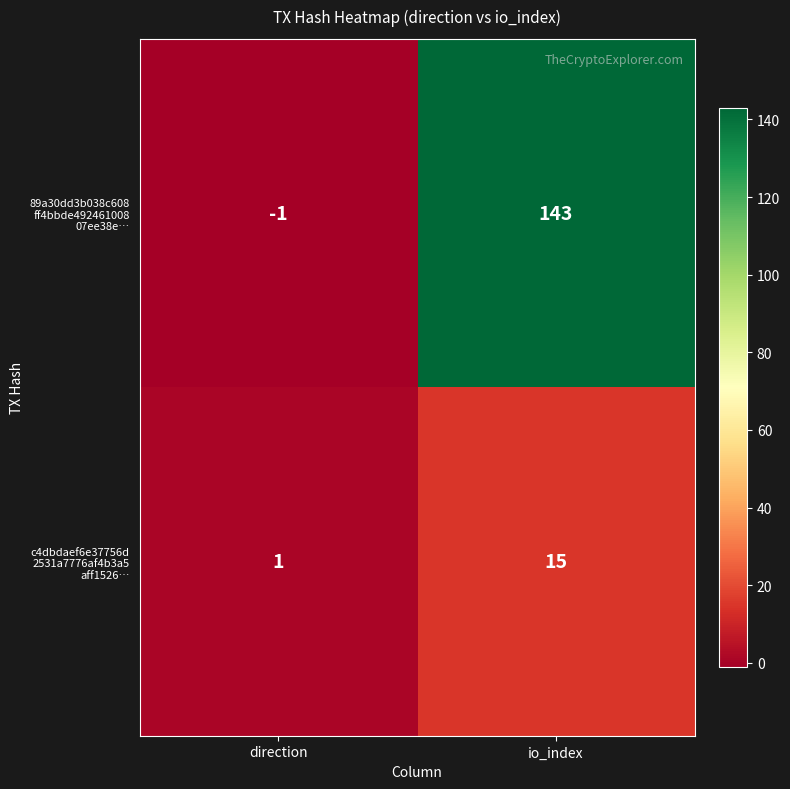

What is the spread (max minus min) of values at io_index?

128